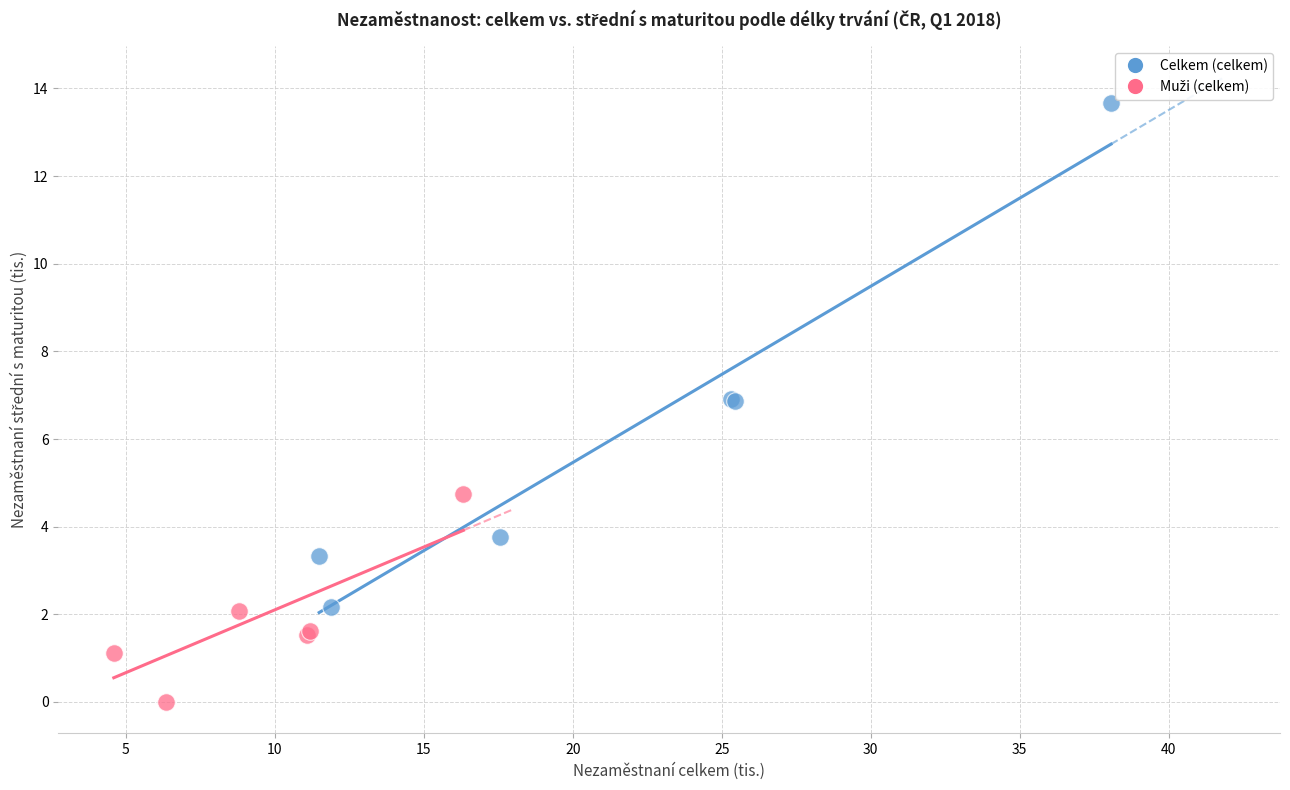

Which series contains the highest Y value?

Celkem (celkem)